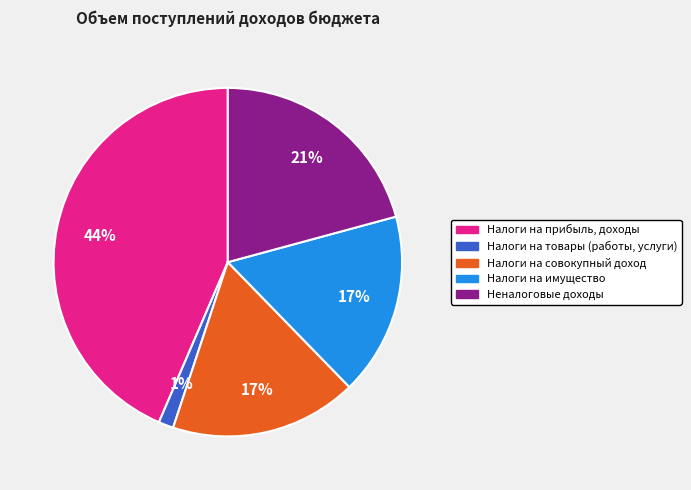

What is the largest slice in the pie chart?

Налоги на прибыль, доходы